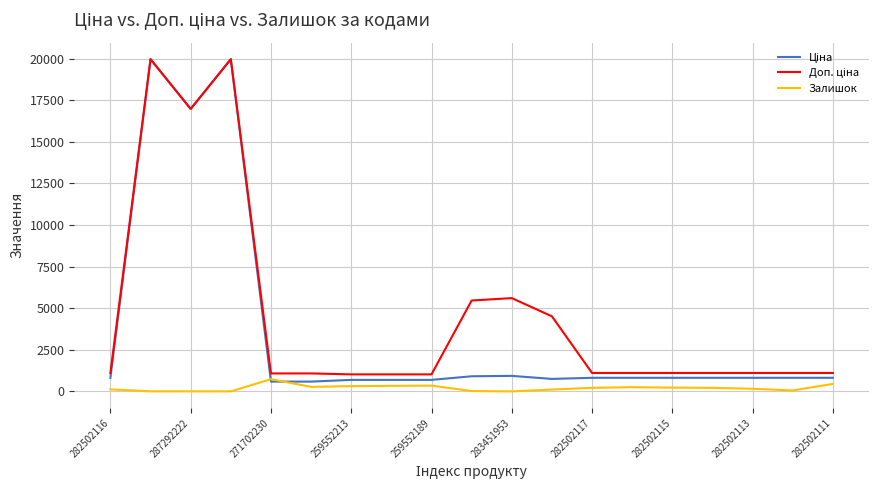

Where does the Ціна series first go above 818?

282502116